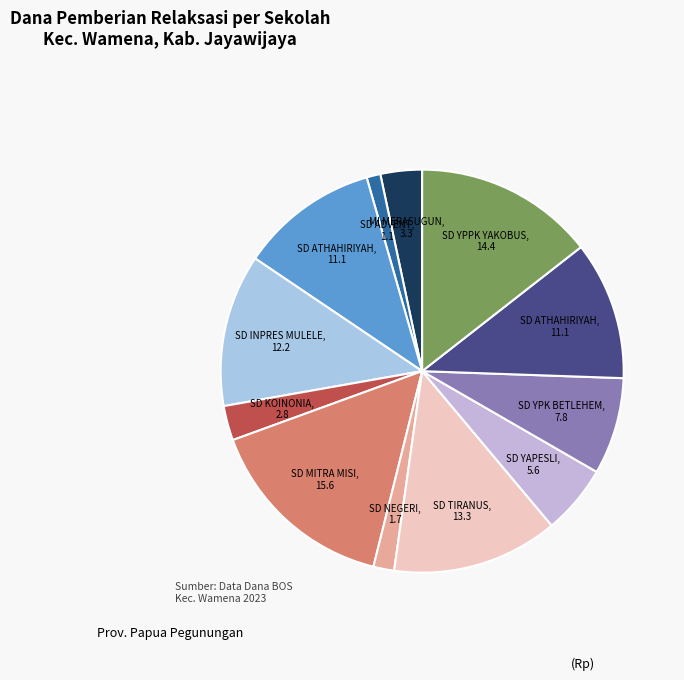

Rank the categories by value from highest to lowest.

SD MITRA MISI BAPTIS PAPUA, SD YPPK ST YAKOBUS HONELAMA, SD TIRANUS WAMENA, SD INPRES MULELE, SD ATHAHIRIYAH YAPIS WAMENA, SD YPPGI ANIGOU WAMENA, SD YPK BETLEHEM WAMENA, SD YAPESLI WAMENA, MI MERASUGUN ASSO WALESI, SD KOINONIA, SD NEGERI WAMENA, SD ADVENT WAMENA